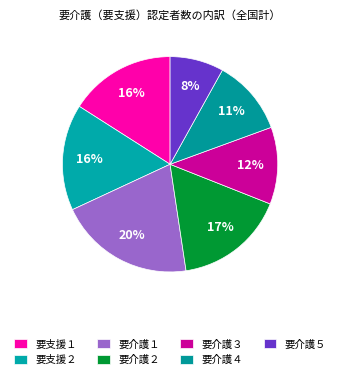

Rank the categories by value from highest to lowest.

要介護１, 要介護２, 要支援１, 要支援２, 要介護３, 要介護４, 要介護５